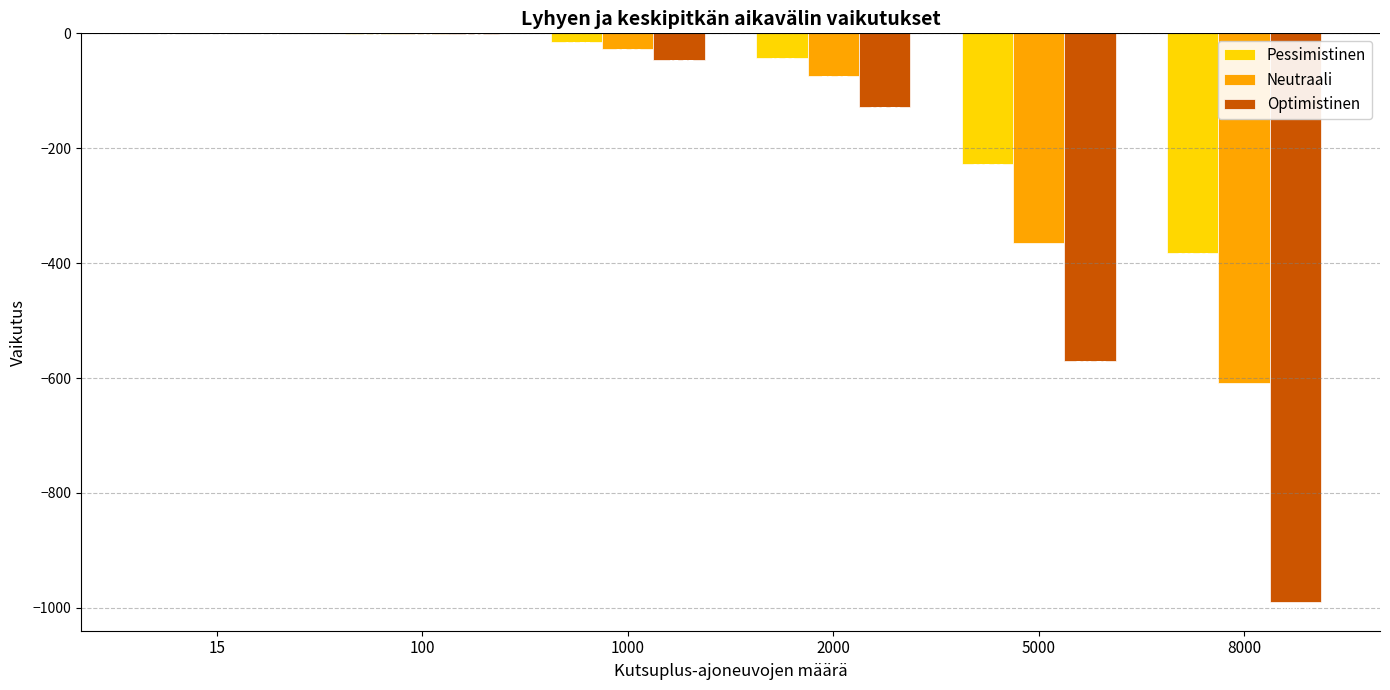

What is the sum of the Optimistinen values at 100 and 2000?

-129.0